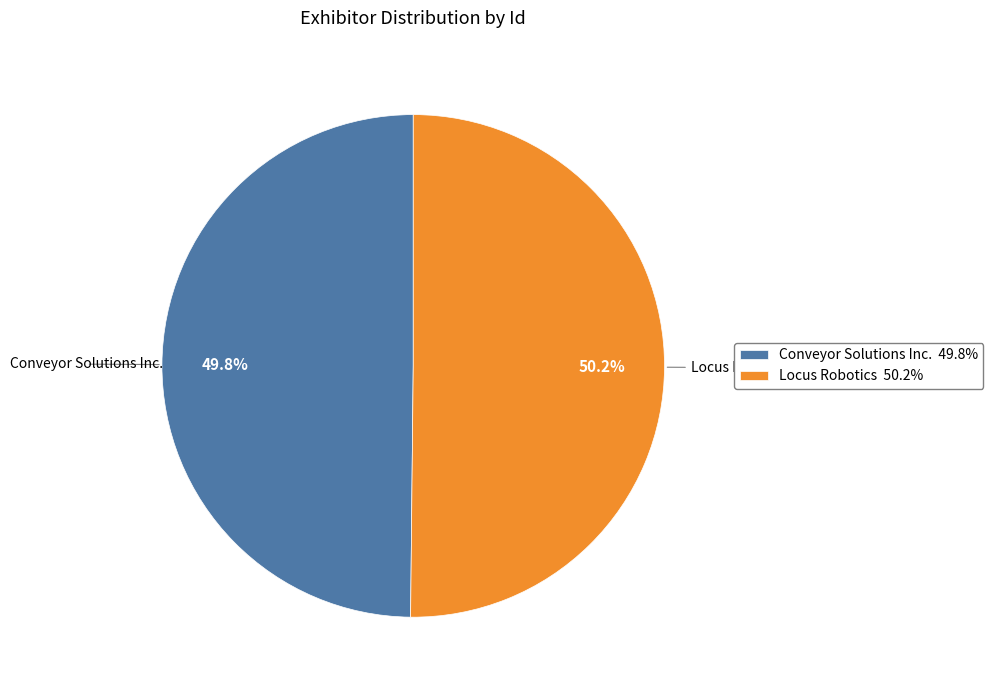

How many segments does this pie chart have?

2